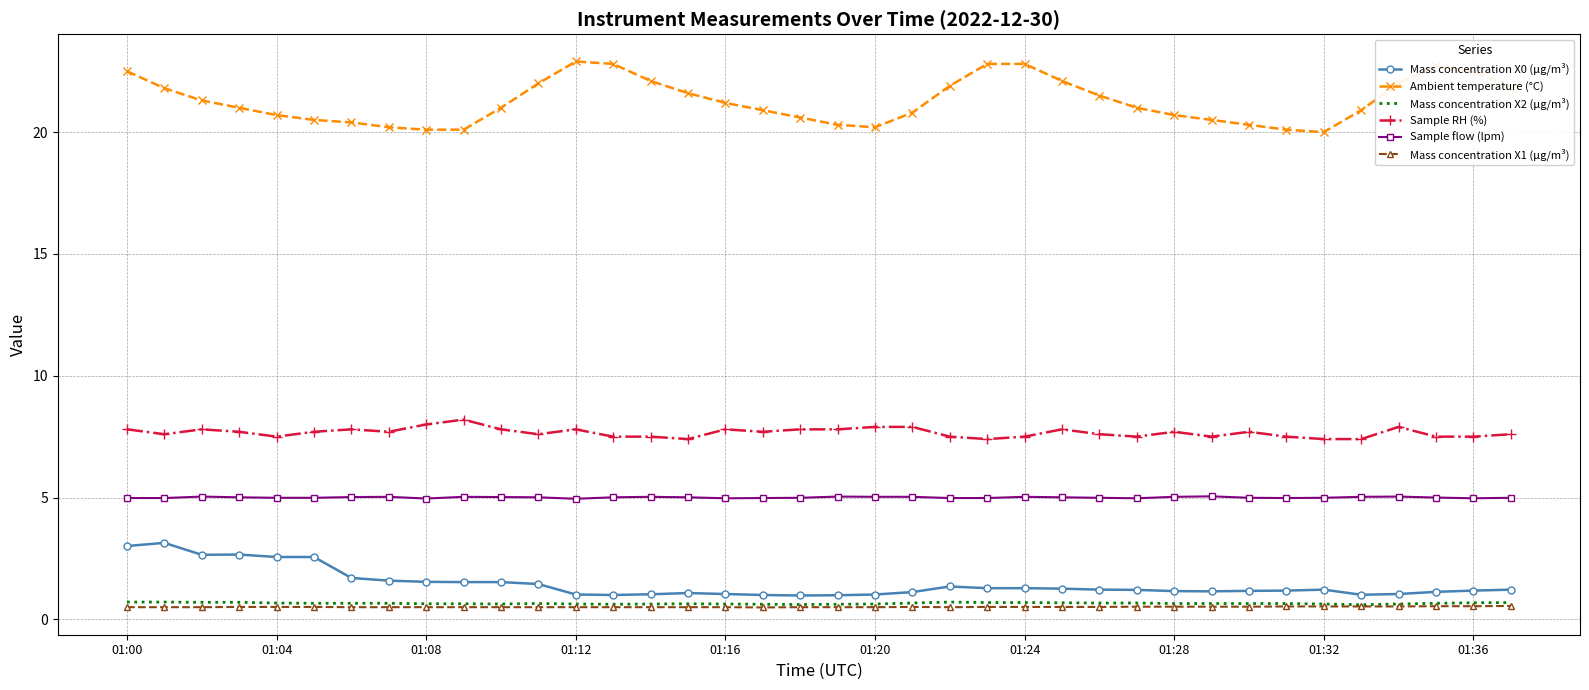

Which series has the largest total across all categories?

Ambient temperature (°C)